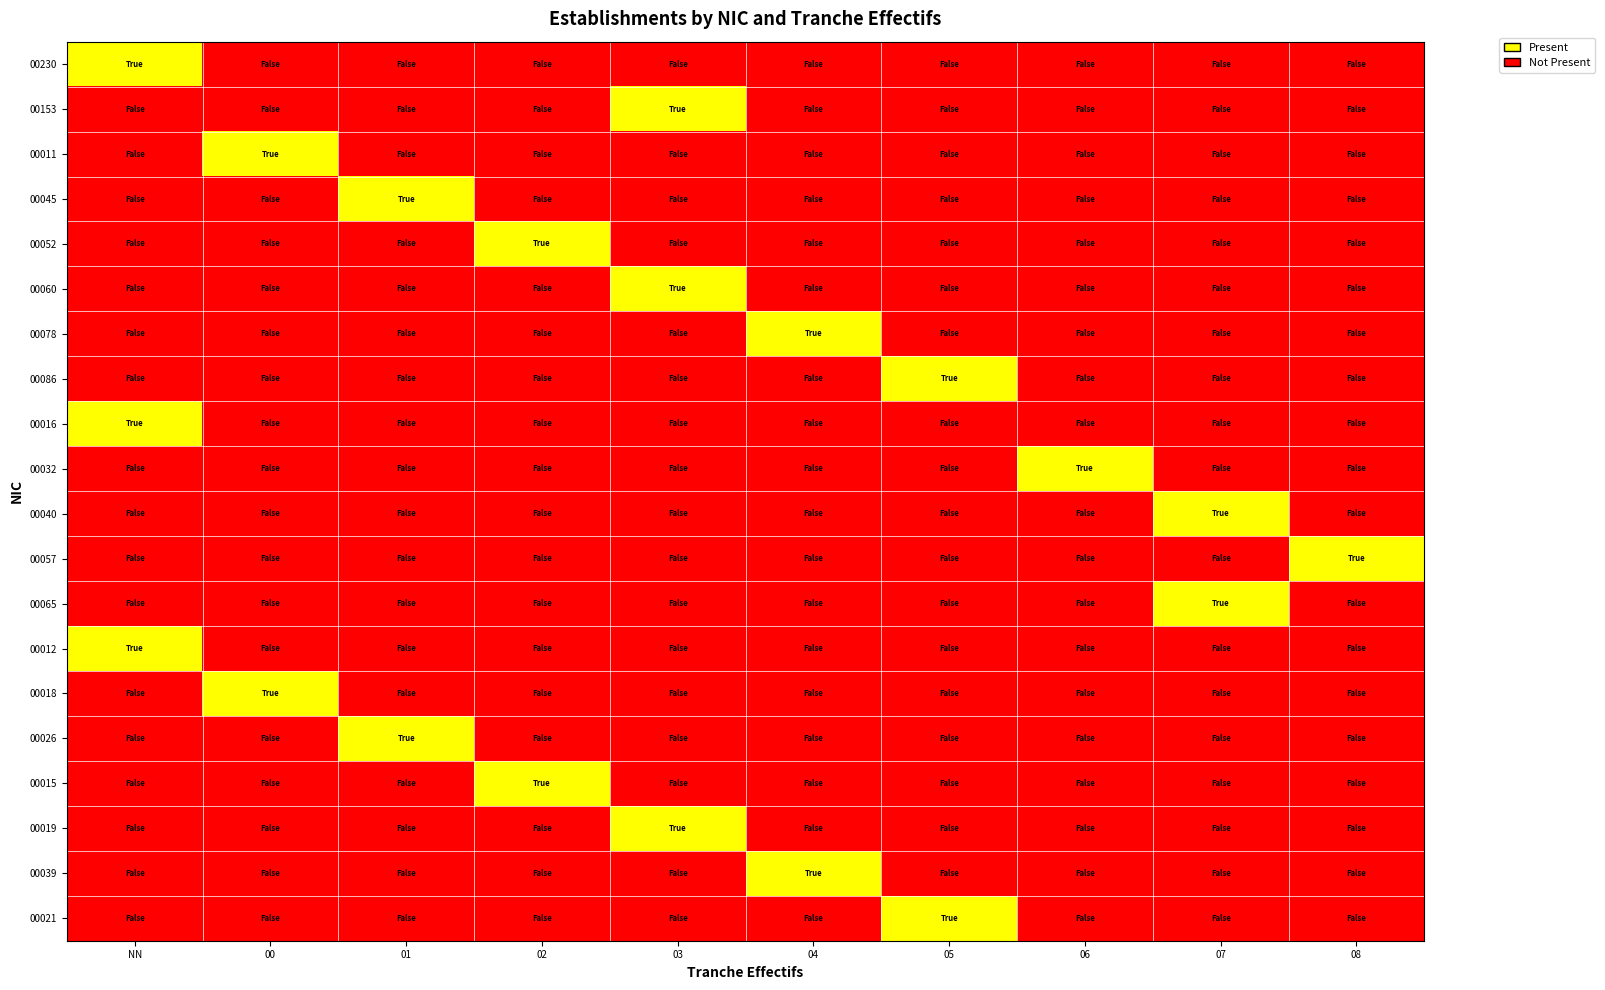

What is the difference between the highest and lowest values at 01?

1